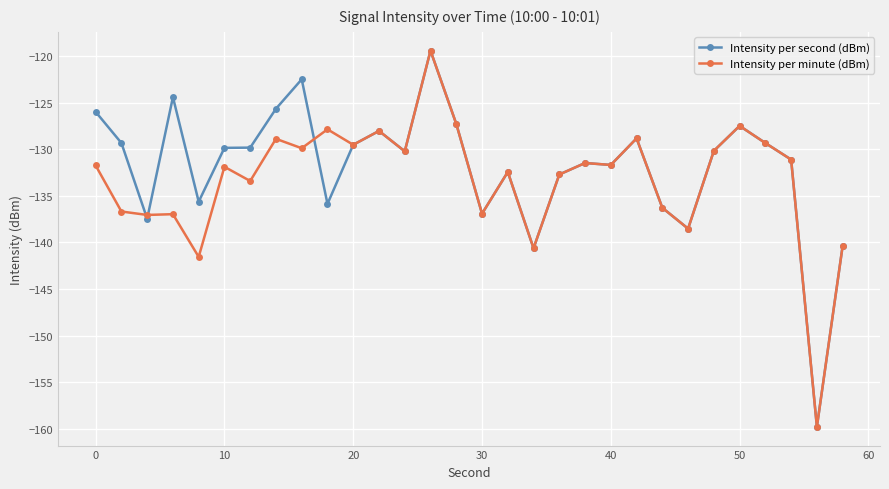

What is the value of the Intensity per second (dBm) point at the 24th from the left?

-138.5